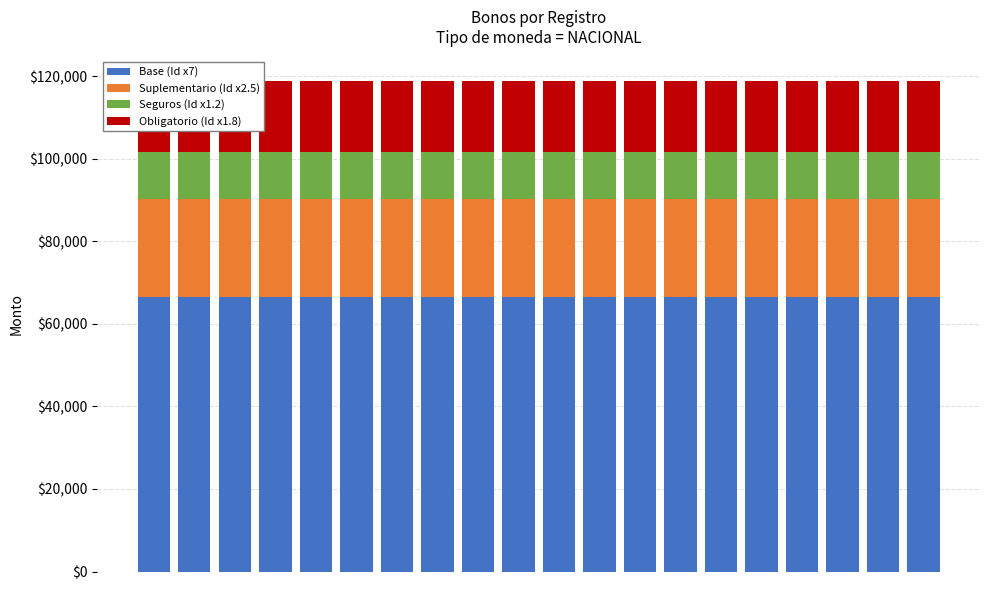

Is the value of Suplementario (Id x2.5) at 7 greater than the value of Obligatorio (Id x1.8) at 9?

Yes